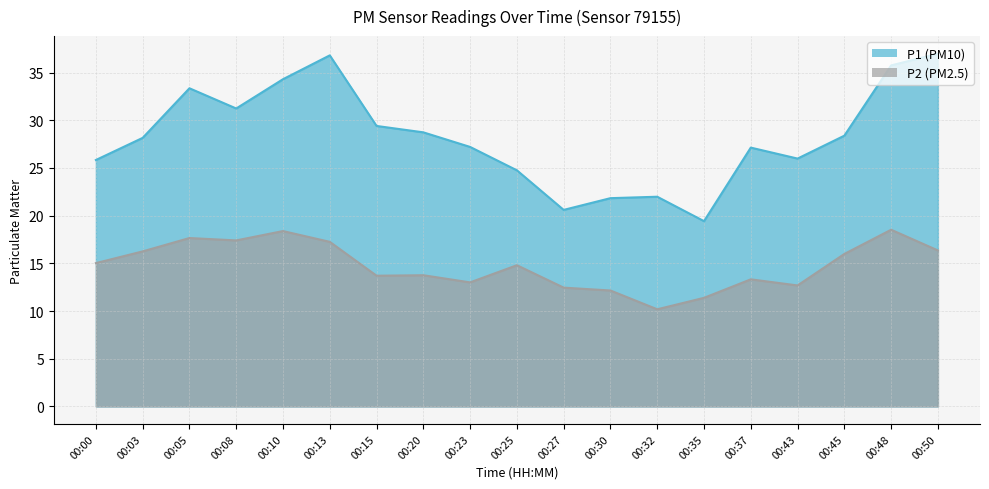

Reading right to left, what are all the values shown in this chart?

P1: 00:50=37.0	00:48=35.8	00:45=28.4	00:43=26.0	00:37=27.1	00:35=19.4	00:32=22.0	00:30=21.8	00:27=20.6	00:25=24.8	00:23=27.2	00:20=28.7	00:15=29.4	00:13=36.8	00:10=34.3	00:08=31.2	00:05=33.4	00:03=28.1	00:00=25.8
P2: 00:50=16.4	00:48=18.5	00:45=16.0	00:43=12.7	00:37=13.3	00:35=11.4	00:32=10.2	00:30=12.2	00:27=12.4	00:25=14.8	00:23=13.0	00:20=13.8	00:15=13.7	00:13=17.2	00:10=18.4	00:08=17.4	00:05=17.6	00:03=16.2	00:00=15.0